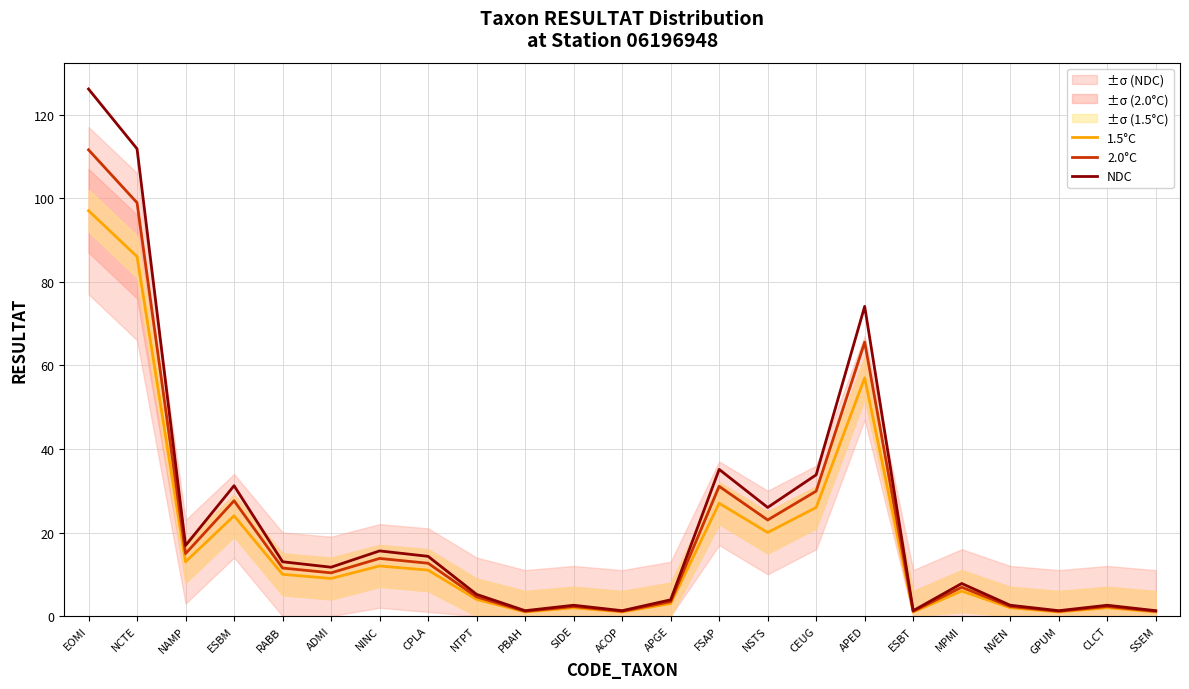

At which label does NDC reach its minimum?

PBAH